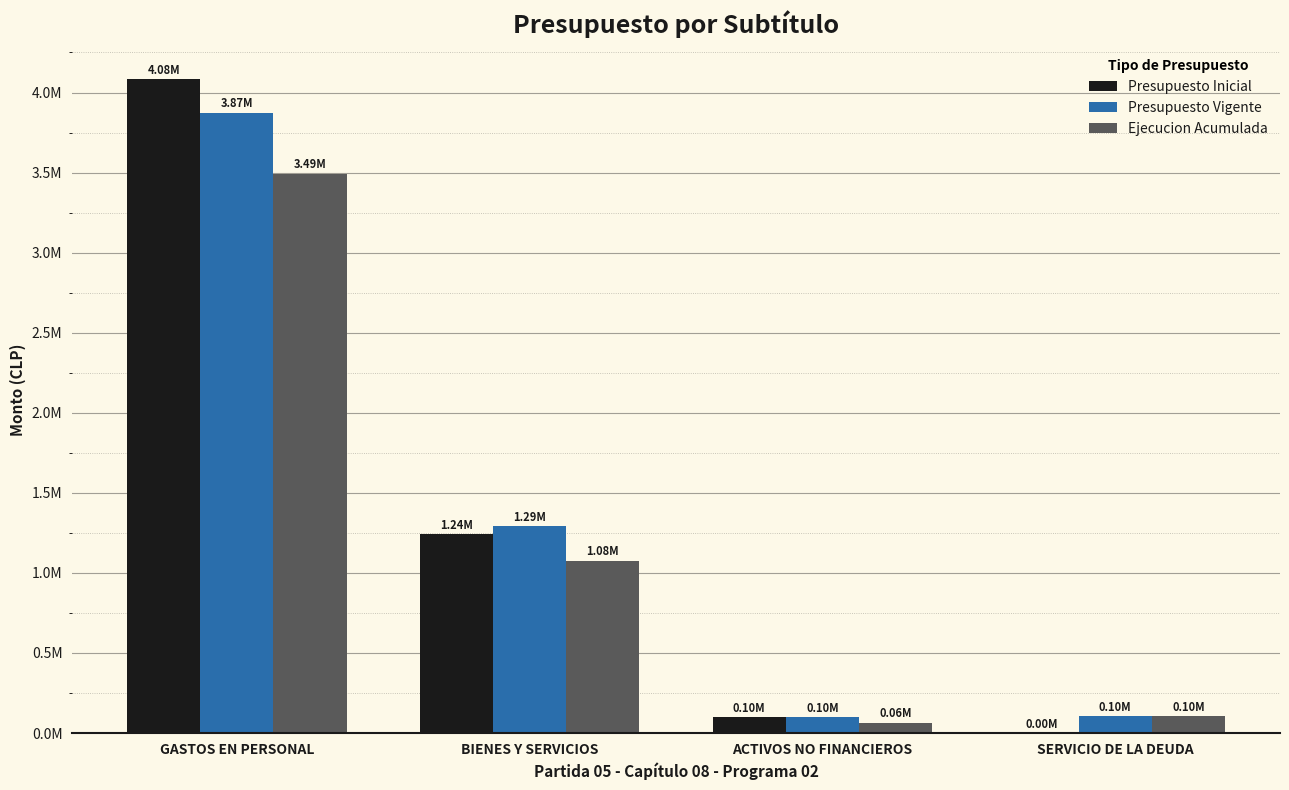

The Ejecucion Acumulada series shows 1075942 at BIENES Y SERVICIOS. True or false?

True